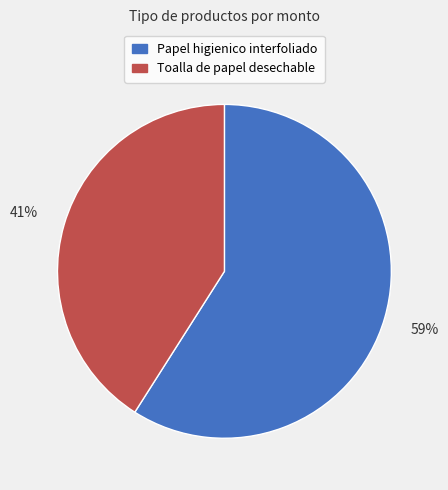

Which category has the biggest portion of the pie?

Papel higienico interfoliado